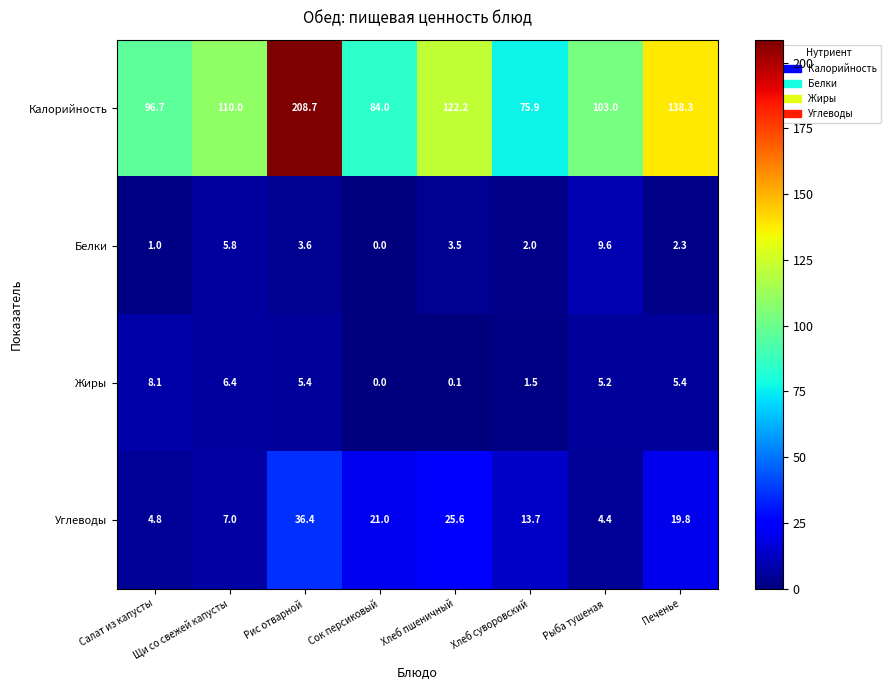

Which series has the largest range (max minus min)?

Калорийность